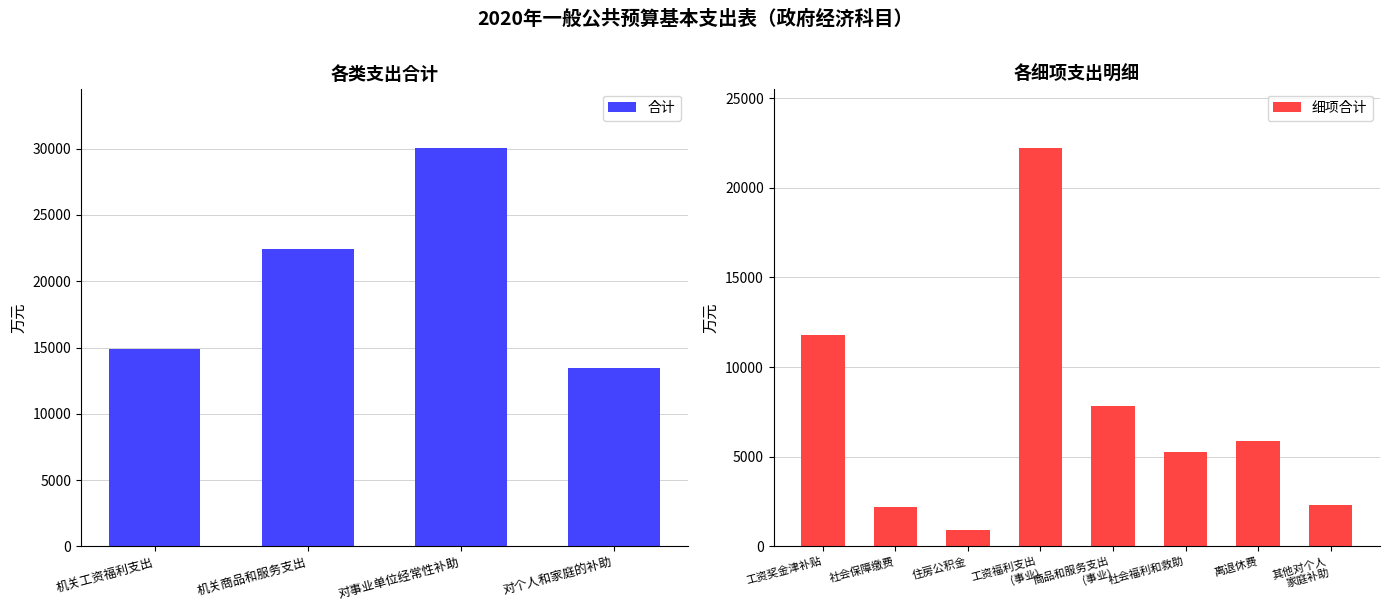

What is the label of the 4th bar from the right?

机关工资福利支出